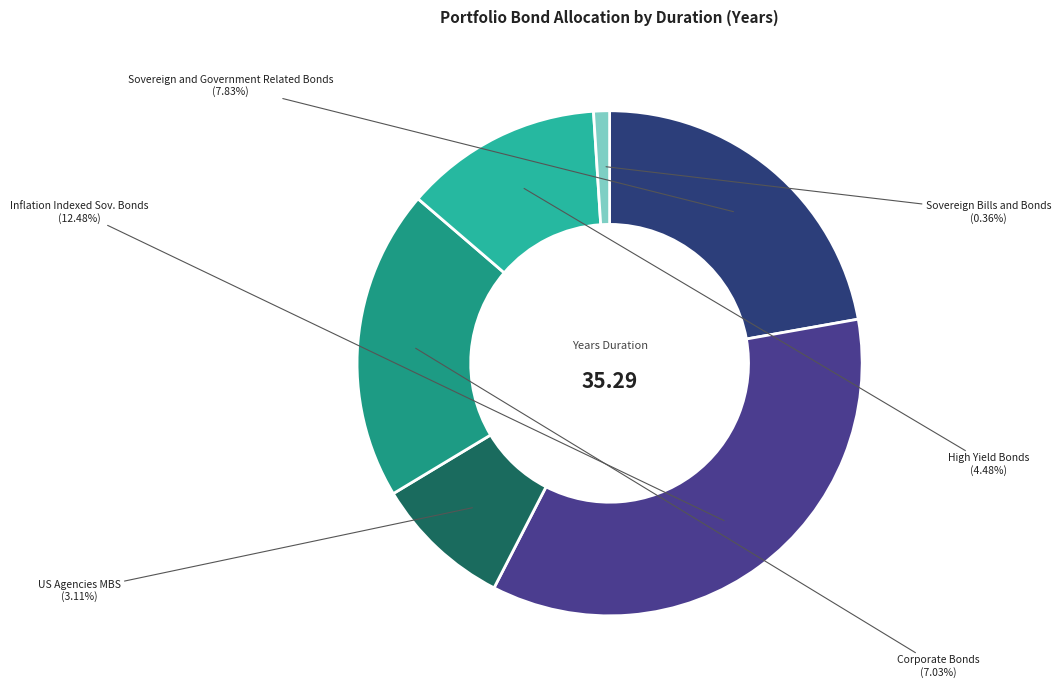

How many slices are in this pie chart?

6